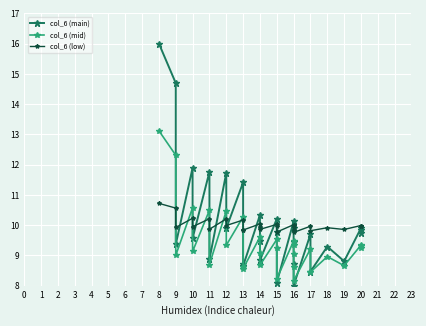

Reading left to right, extract all data points from this chart.

col_6 (main): 16.0	14.7	9.4	11.9	9.6	11.8	8.9	11.7	9.9	11.4	8.7	8.7	10.3	9.5	8.8	10.2	9.8	8.1	10.1	9.9	9.4	8.7	8.0	9.7	8.5	9.3	8.8	9.9	9.9	9.7
col_6 (mid): 13.1	12.3	9.0	10.6	9.1	10.5	8.7	10.5	9.3	10.3	8.6	8.6	9.6	9.1	8.7	9.5	9.3	8.2	9.5	9.3	9.1	8.6	8.2	9.2	8.4	9.0	8.7	9.3	9.3	9.2
col_6 (low): 10.7	10.6	9.9	10.2	9.9	10.2	9.9	10.2	10.0	10.2	9.8	9.8	10.0	9.9	9.9	10.0	10.0	9.8	10.0	10.0	9.9	9.8	9.8	10.0	9.8	9.9	9.9	10.0	10.0	10.0